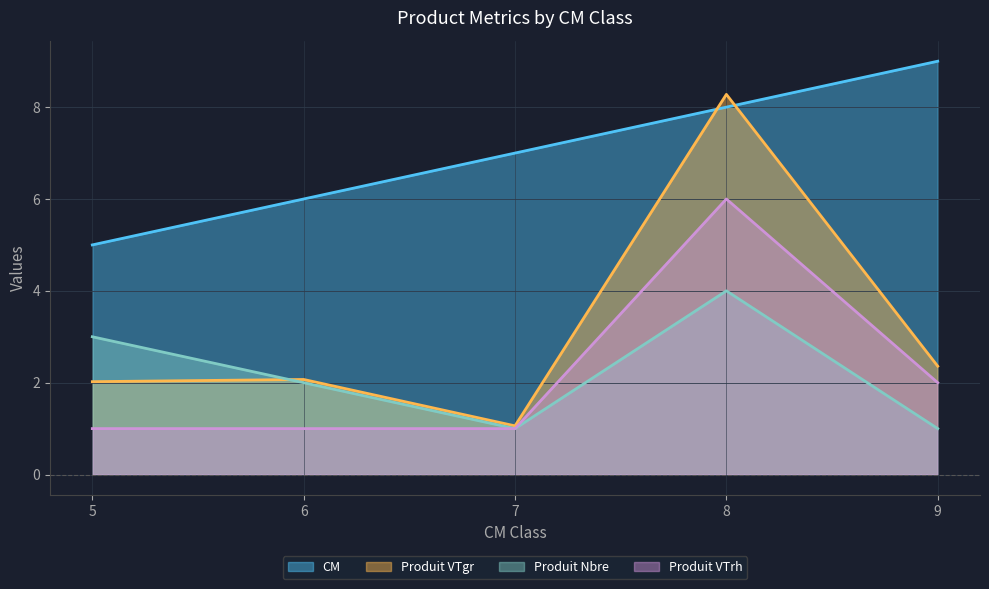

What are all the series names shown in the legend?

CM, Produit VTgr, Produit Nbre, Produit VTrh